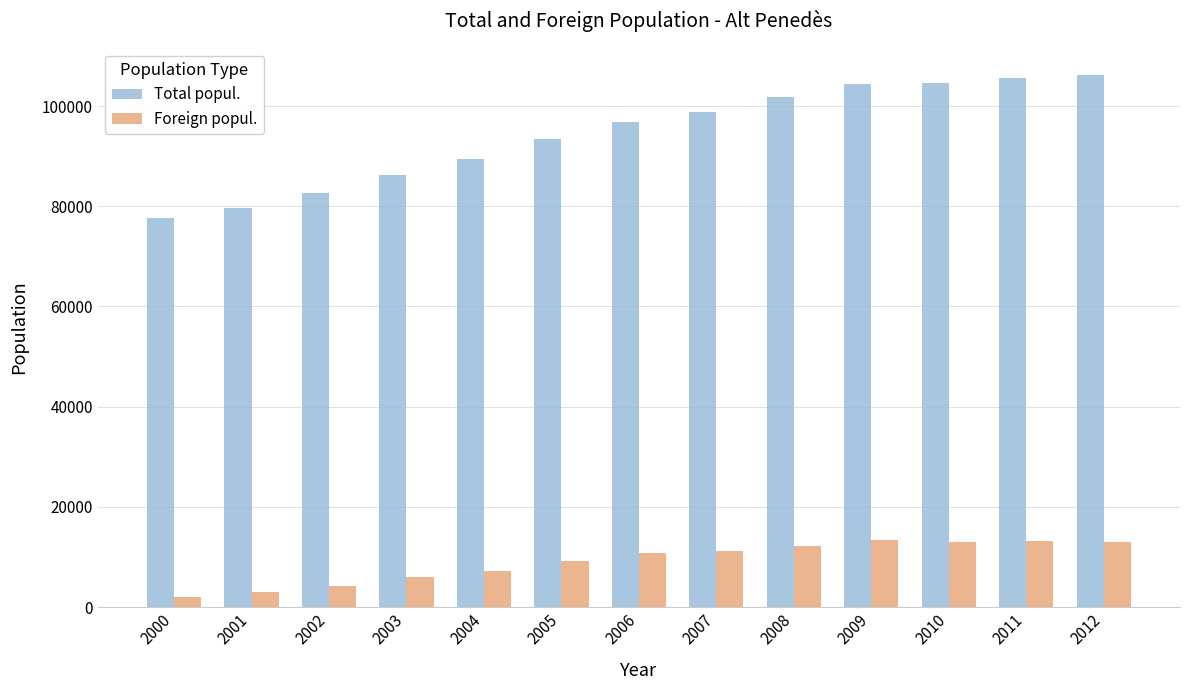

How many bars are there in each group?

2